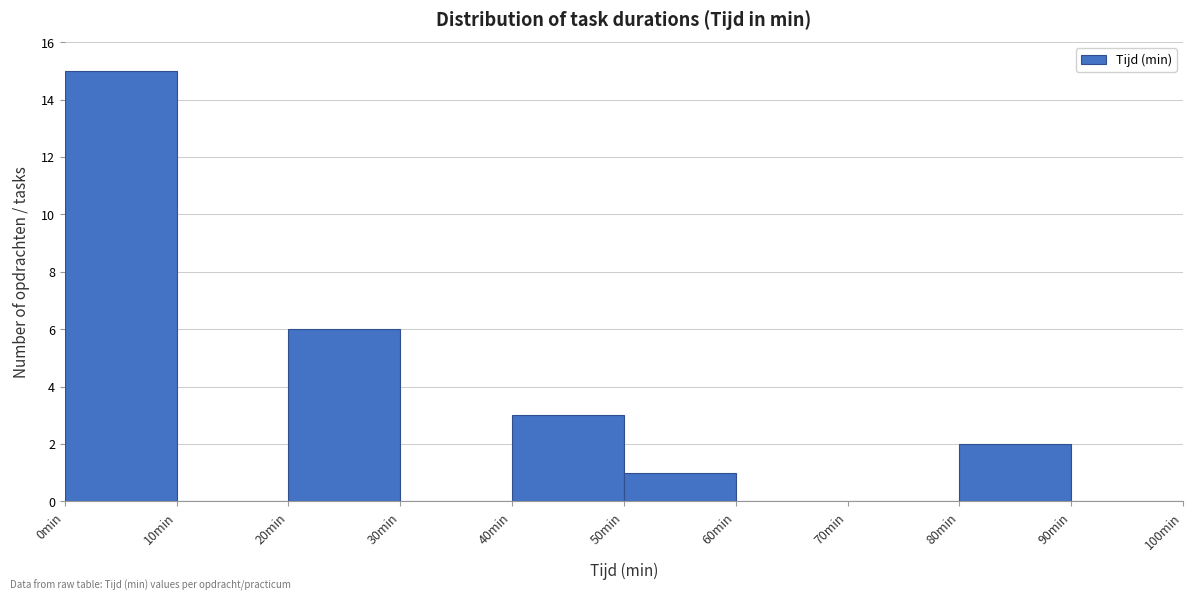

Reading left to right, list every bar in this chart as the range it spans on the x-axis followed by its height. The values are not printed on the chart, so give them approximately, as read against the axis.

0 to 10: 15
10 to 20: 0
20 to 30: 6
30 to 40: 0
40 to 50: 3
50 to 60: 1
60 to 70: 0
70 to 80: 0
80 to 90: 2
90 to 100: 0